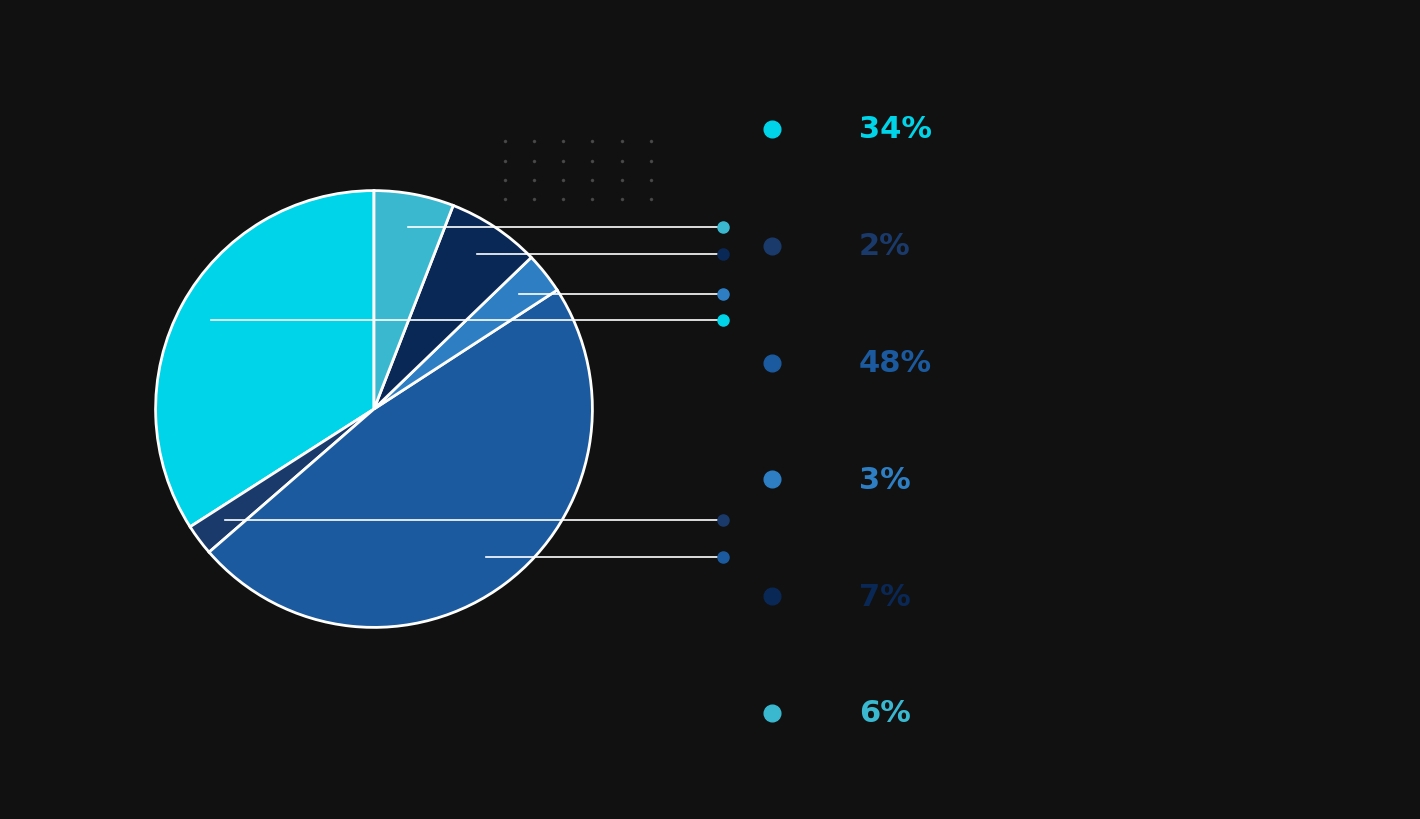

How many slices are in this pie chart?

6